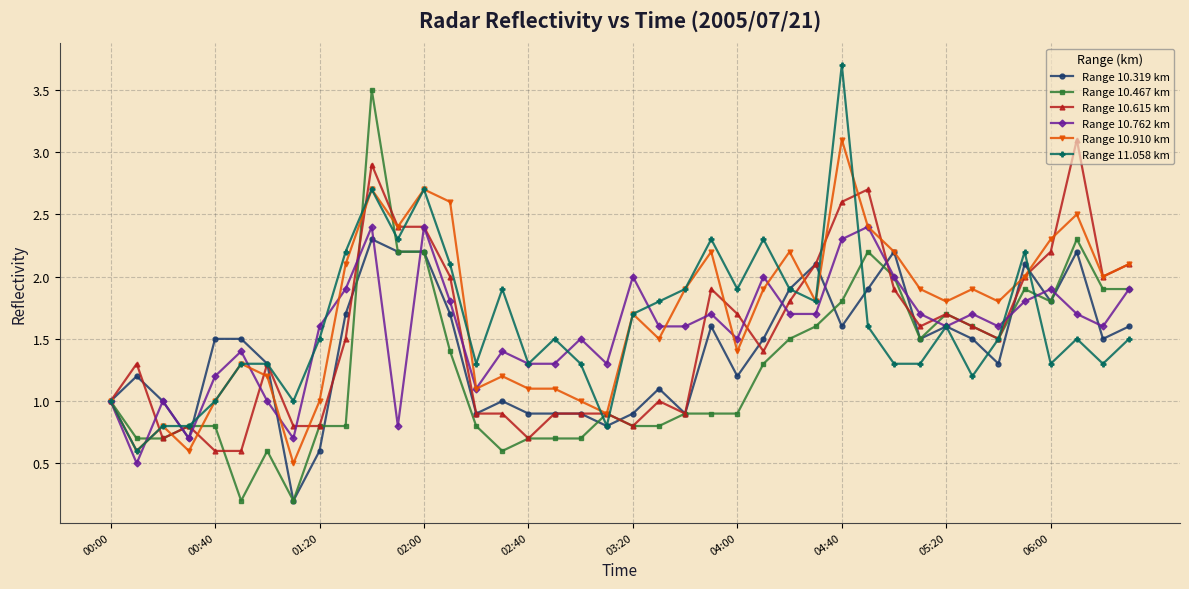

How many lines are shown in the chart?

6